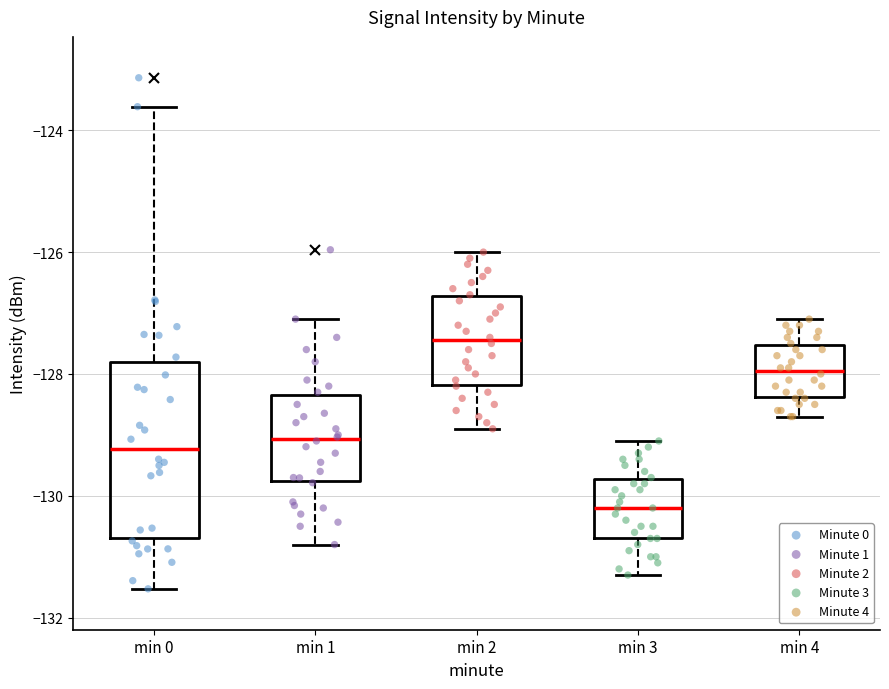

Where is the lower edge of the box for min 1 on the y-axis? The values are not printed on the chart, so give them approximately, as read against the axis.

-129.8